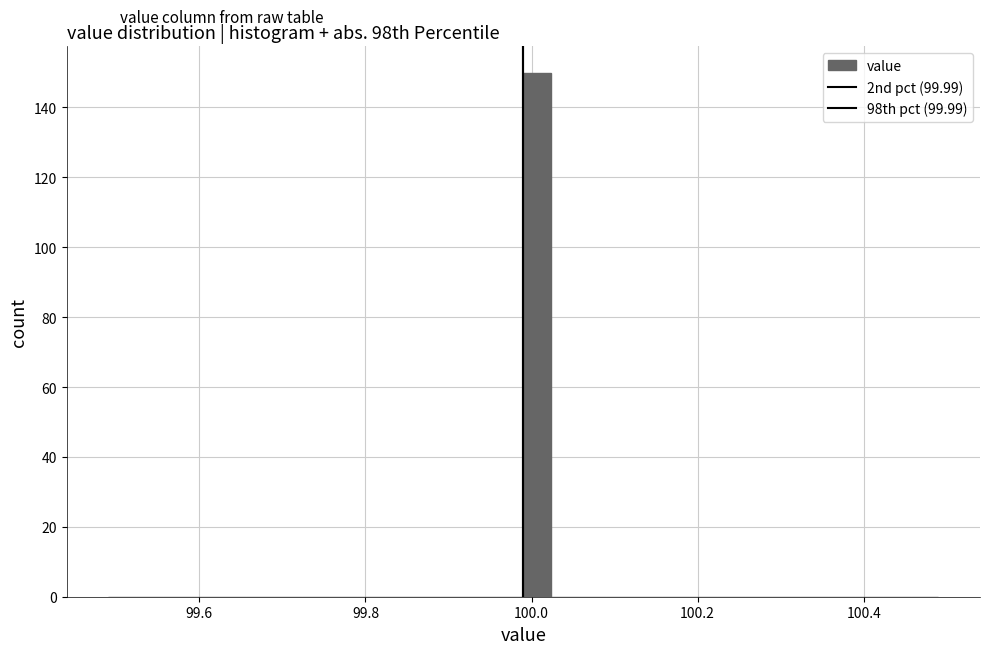

Around what value on the x-axis is the tallest bar? Give the approximate position of its centre, as read against the axis.

100.00